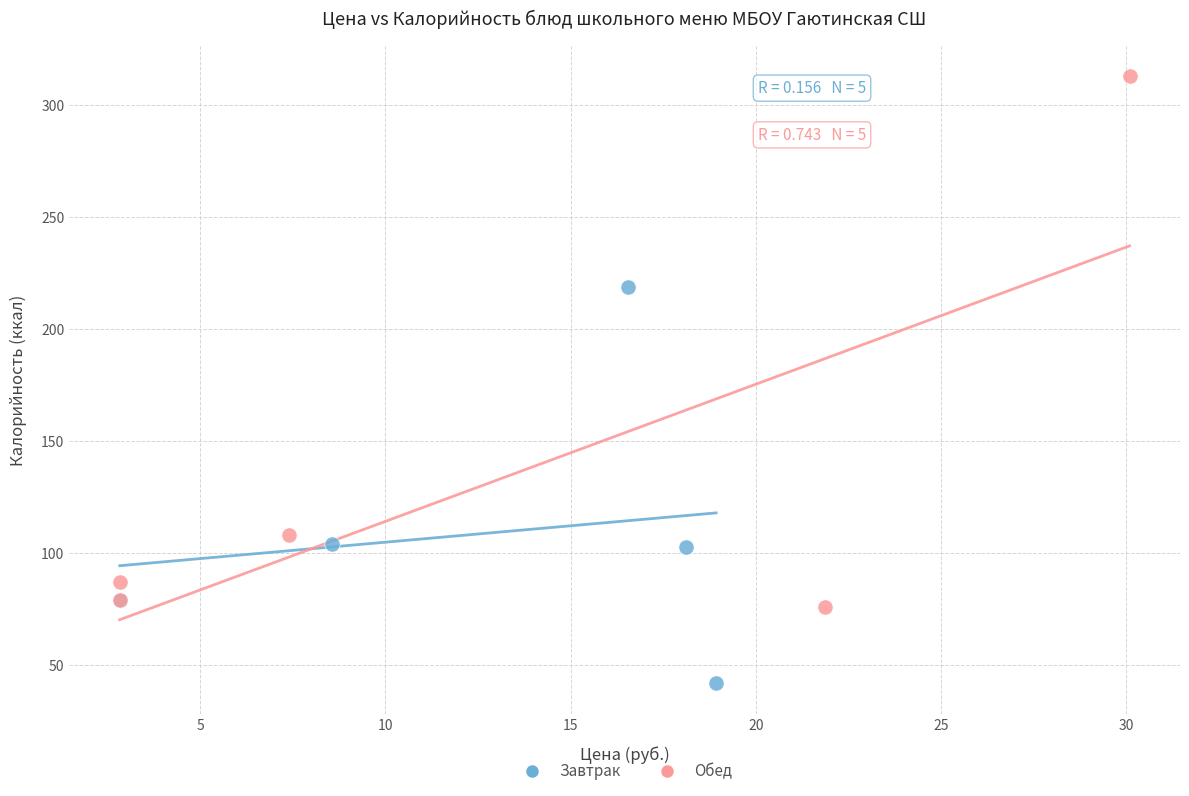

Which series contains the lowest Y value?

Завтрак